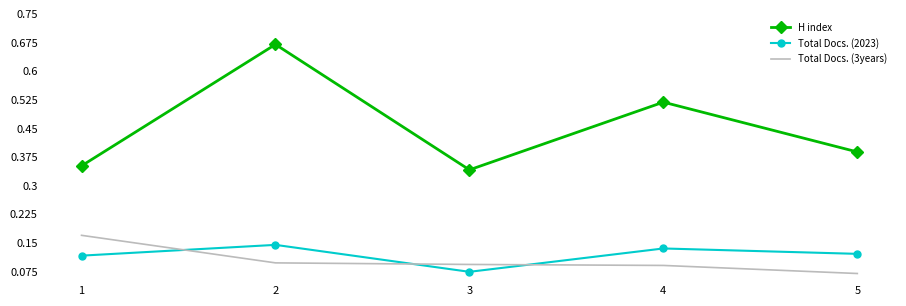

Is the value of H index at 3 greater than the value of Total Docs. (2023) at 5?

Yes